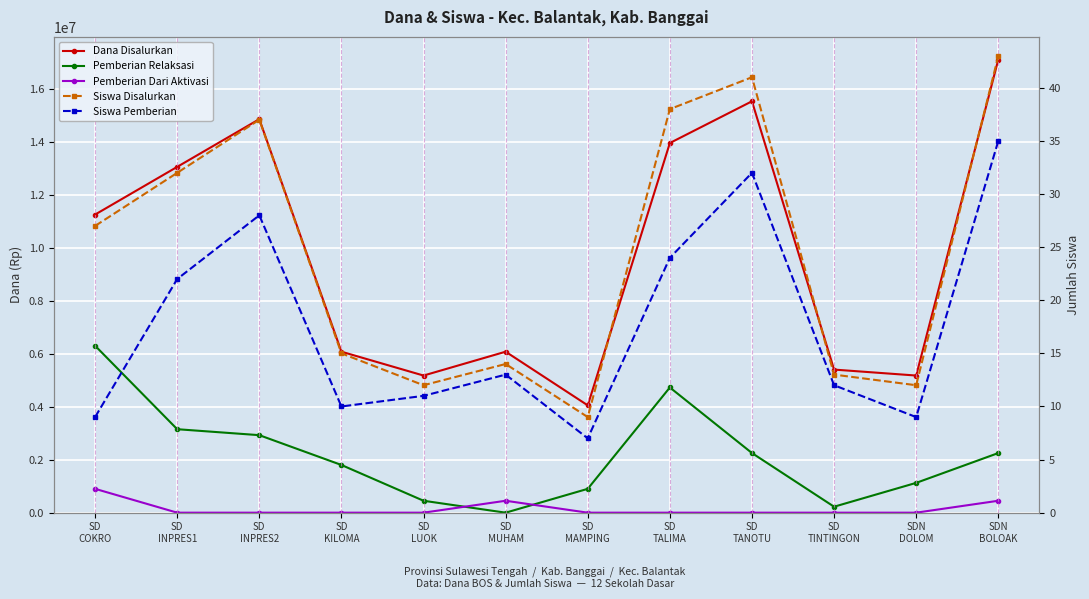

Reading right to left, transcribe all the data shown in this chart.

Dana Disalurkan: 17100000	5175000	5400000	15525000	13950000	4050000	6075000	5175000	6075000	14850000	13050000	11250000
Pemberian Relaksasi: 2250000	1125000	225000	2250000	4725000	900000	0	450000	1800000	2925000	3150000	6300000
Pemberian Dari Aktivasi: 450000	0	0	0	0	0	450000	0	0	0	0	900000
Siswa Disalurkan: 43	12	13	41	38	9	14	12	15	37	32	27
Siswa Pemberian: 35	9	12	32	24	7	13	11	10	28	22	9